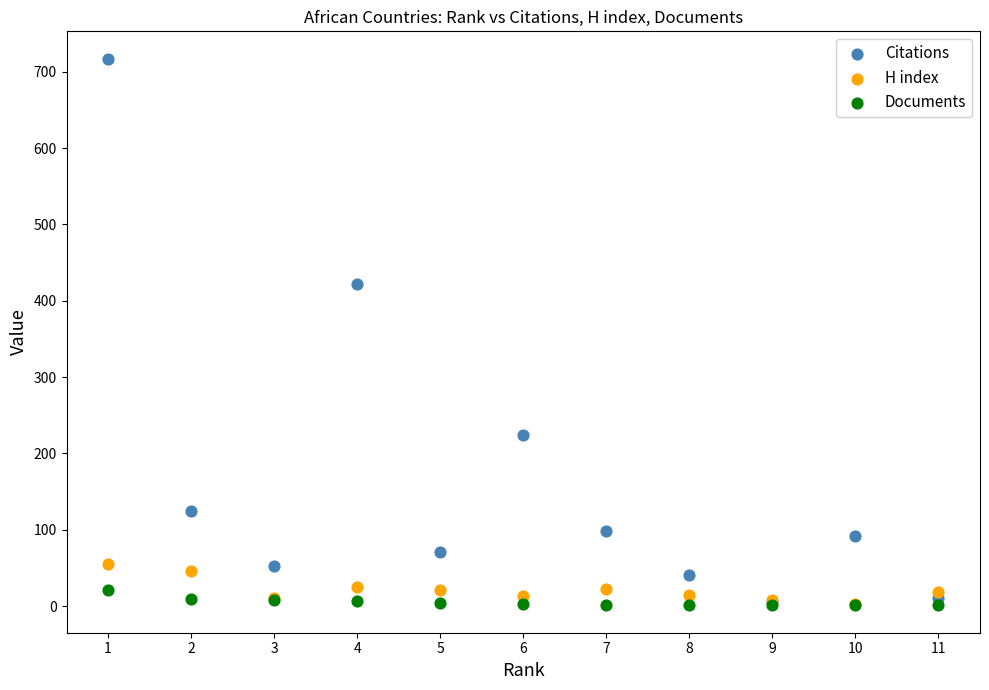

Across all series, what Y value is closest to 359?

422